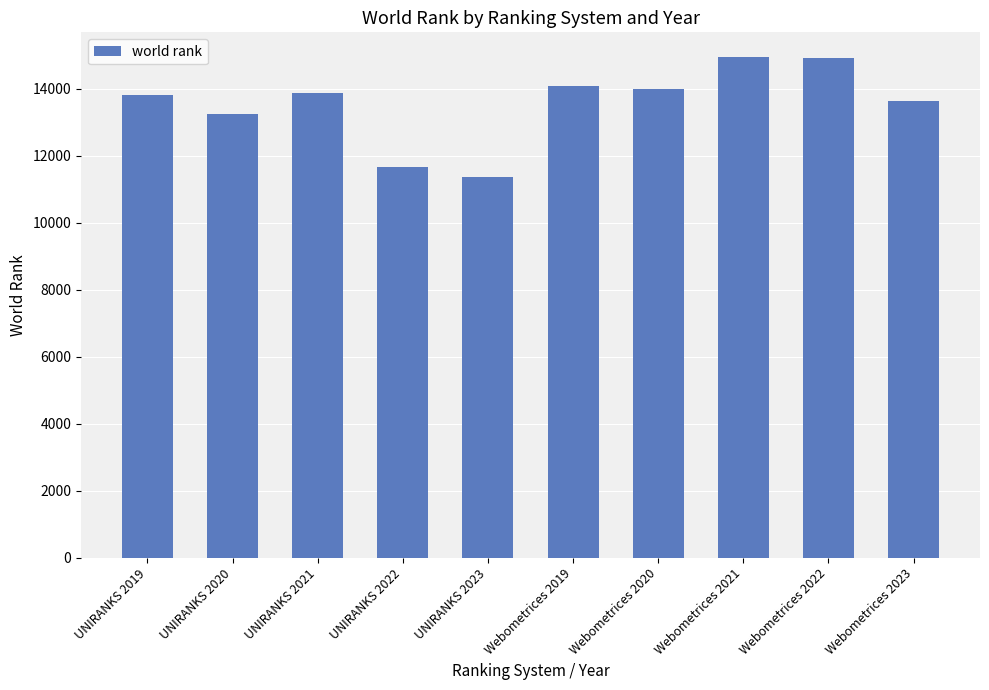

Approximately how many times larger is the value at Webometrices 2019 compared to Webometrices 2020?

1.0